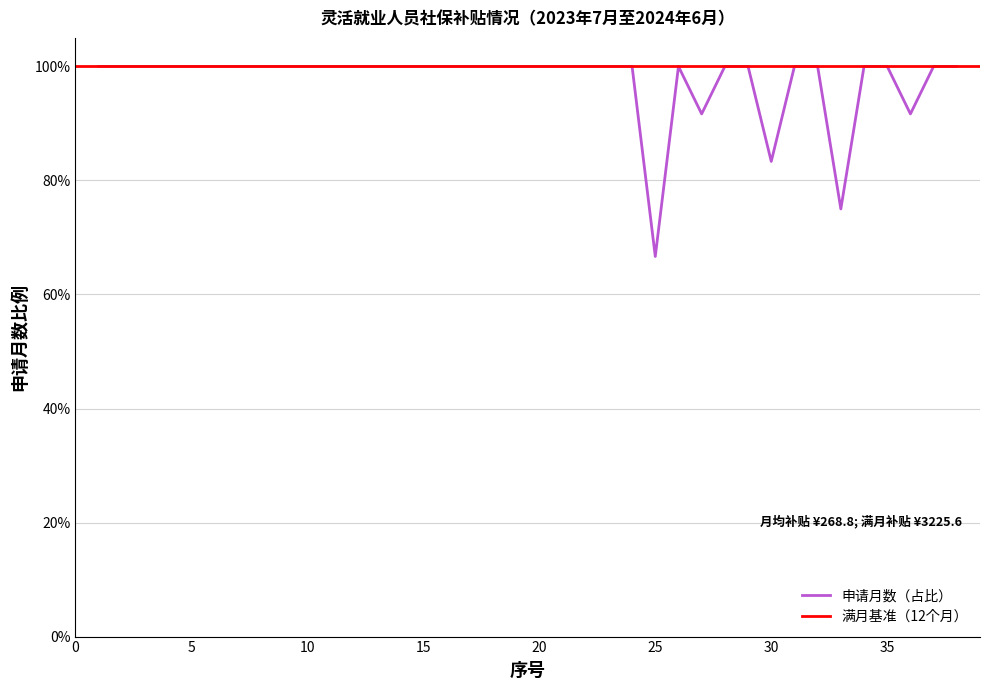

List the labels in order of value, smallest first.

25, 33, 30, 27, 36, 1, 2, 3, 4, 5, 6, 7, 8, 9, 10, 11, 12, 13, 14, 15, 16, 17, 18, 19, 20, 21, 22, 23, 24, 26, 28, 29, 31, 32, 34, 35, 37, 38